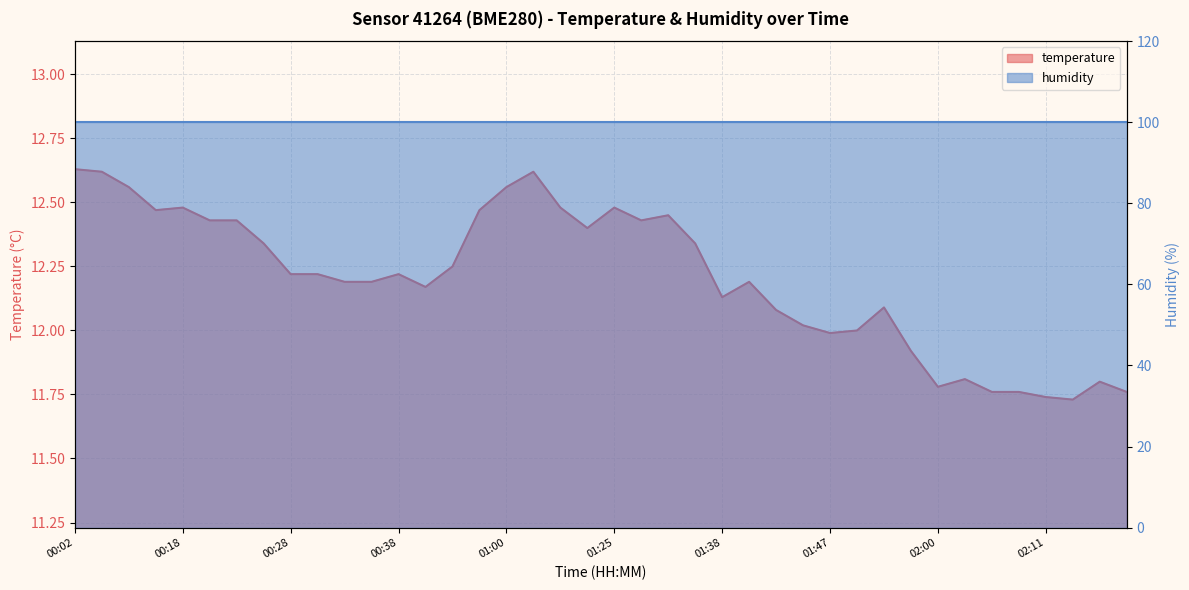

Rank the categories by value from lowest to highest.

02:13, 02:11, 02:06, 02:08, 02:21, 02:00, 02:16, 02:03, 01:55, 01:47, 01:50, 01:45, 01:42, 01:52, 01:38, 00:44, 00:33, 00:36, 01:40, 00:28, 00:31, 00:38, 00:50, 00:26, 01:32, 01:22, 00:21, 00:23, 01:27, 01:30, 00:15, 00:57, 00:18, 01:17, 01:25, 00:07, 01:00, 00:04, 01:06, 00:02